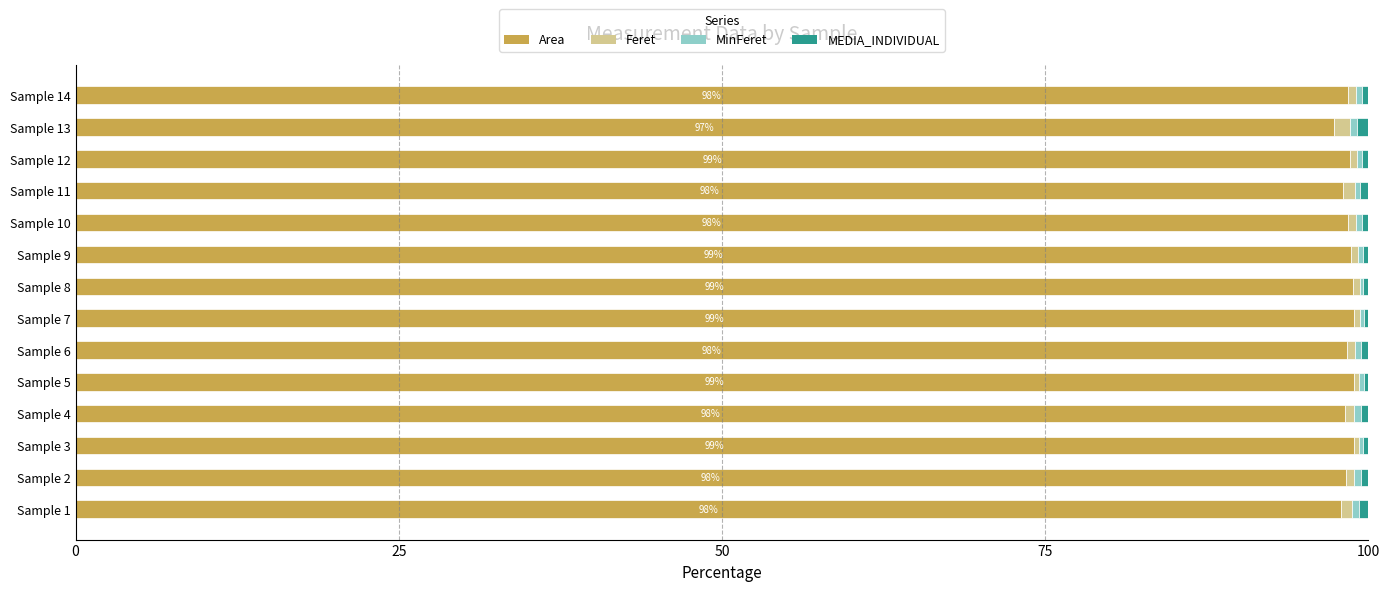

Is it true that Area equals 98.4 at Sample 10?

True